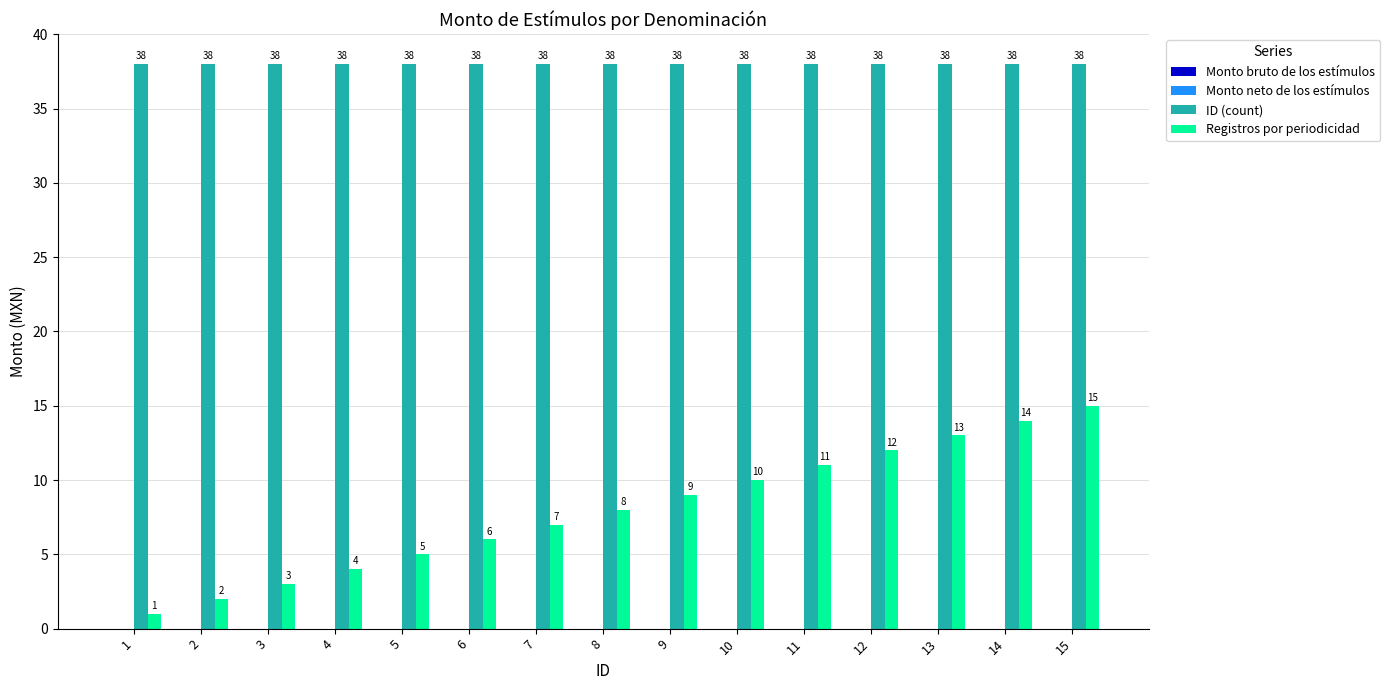

Between 1 and 15, which series saw the biggest shift?

Registros por periodicidad